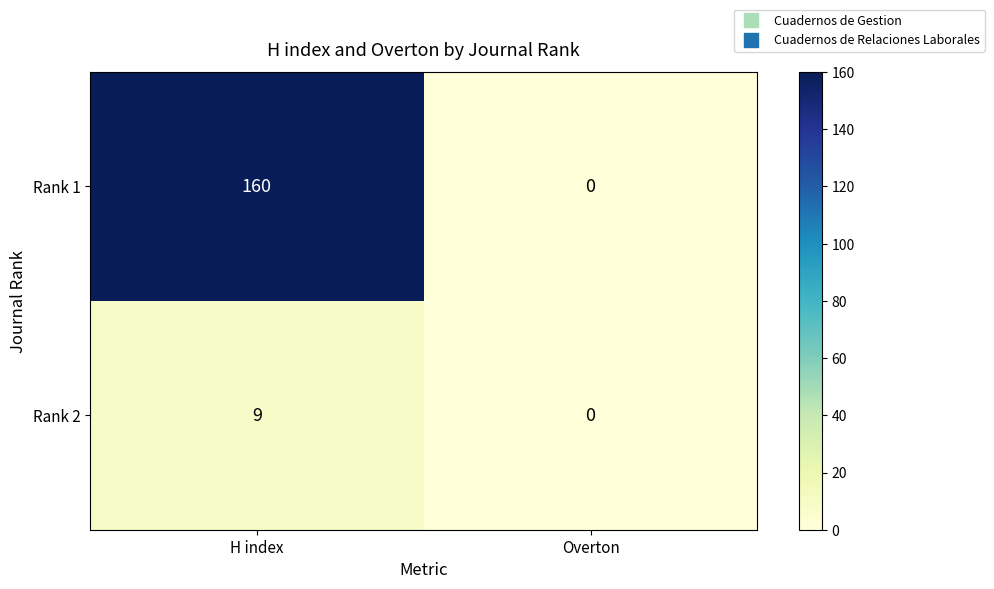

At how many categories does at least one series exceed 51?

1